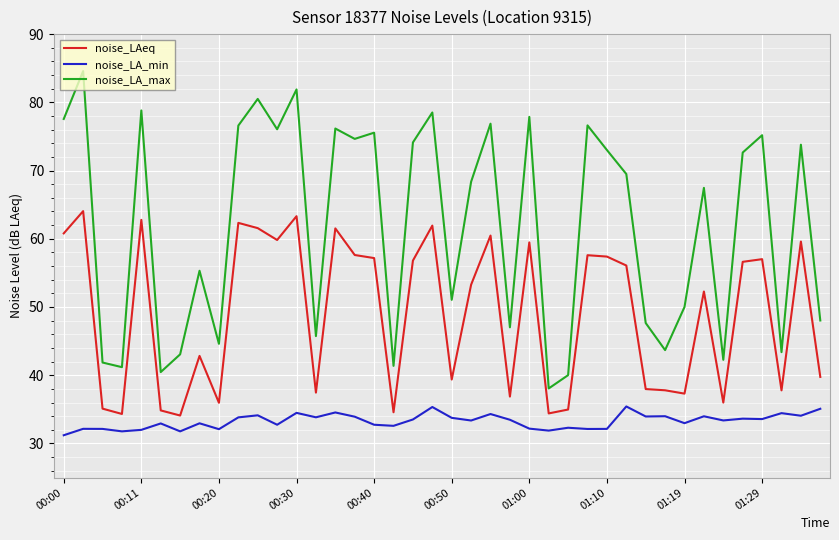

True or false: noise_LA_max has more than 2 interior local peaks.

True